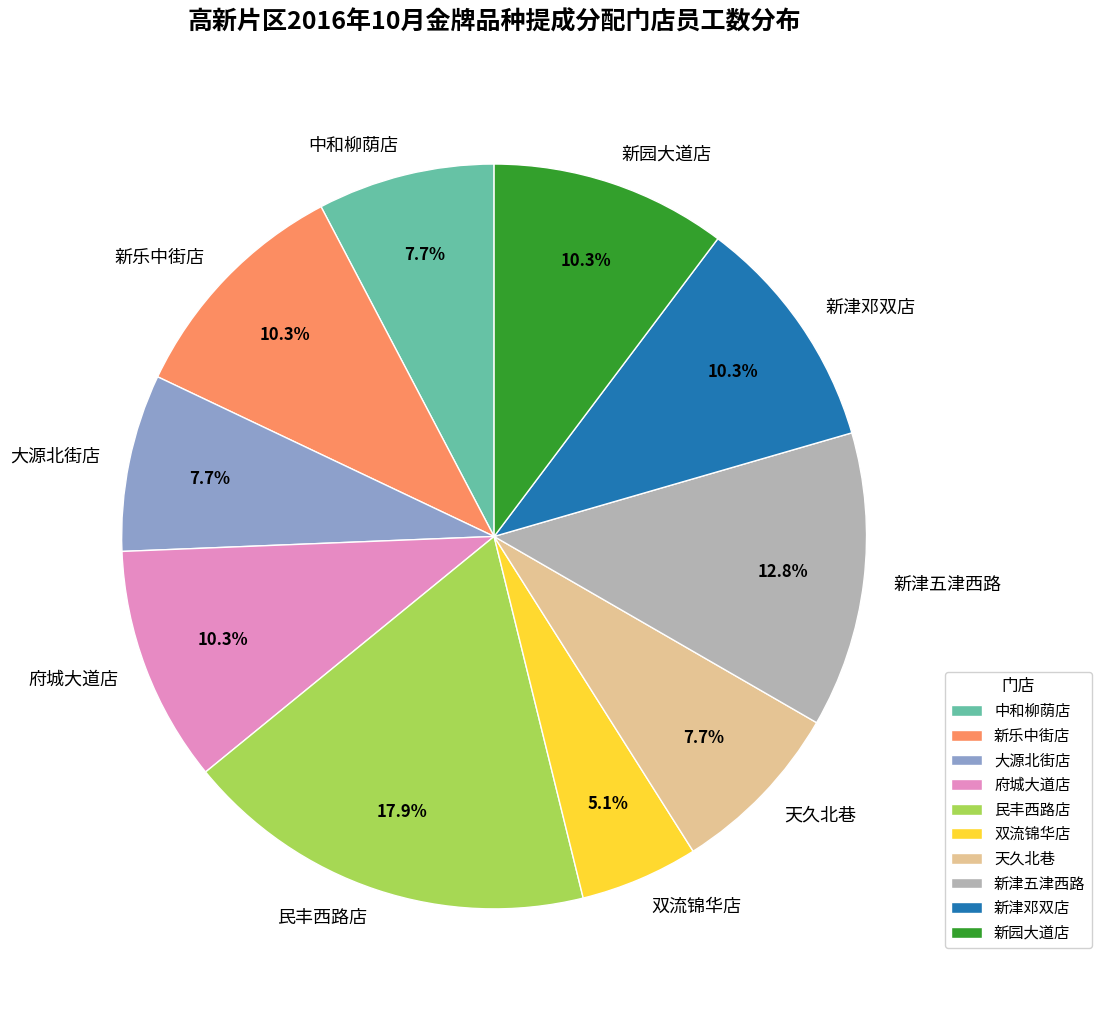

Is the sum of 中和柳荫店 and 府城大道店 greater than half?

No